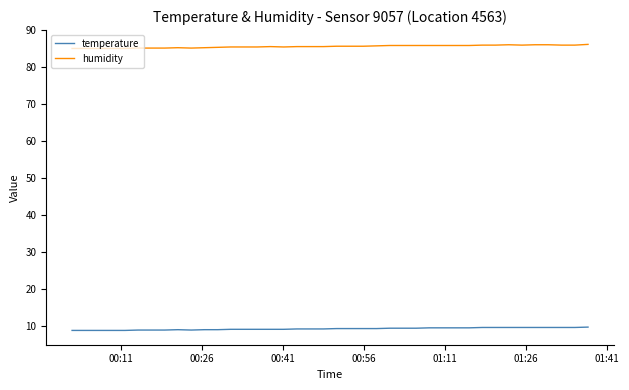

List the series in order of their peak value, lowest first.

temperature, humidity